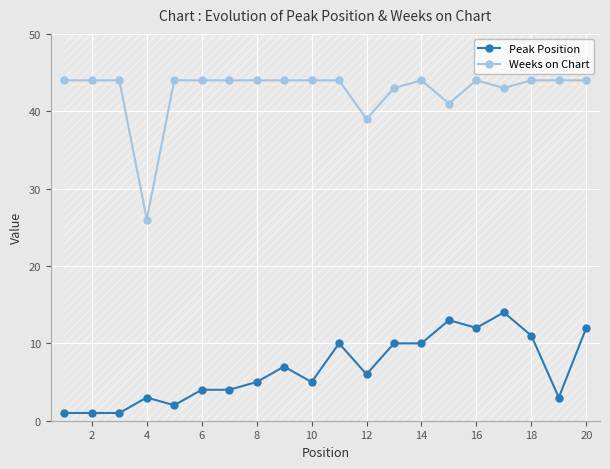

The value of Weeks on Chart at 20 is 44. True or false?

True